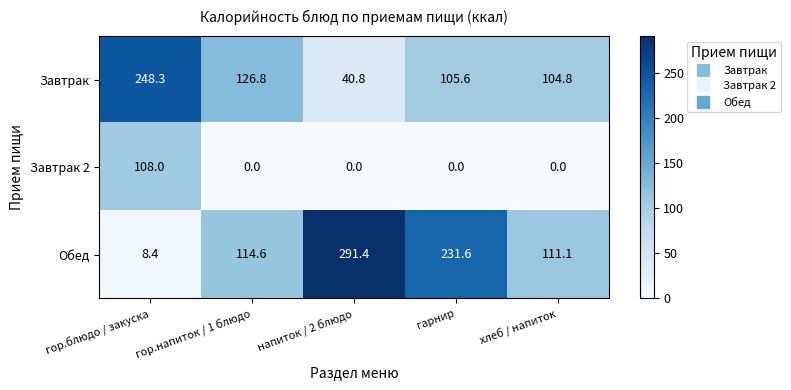

Which series has the widest spread of values?

Обед